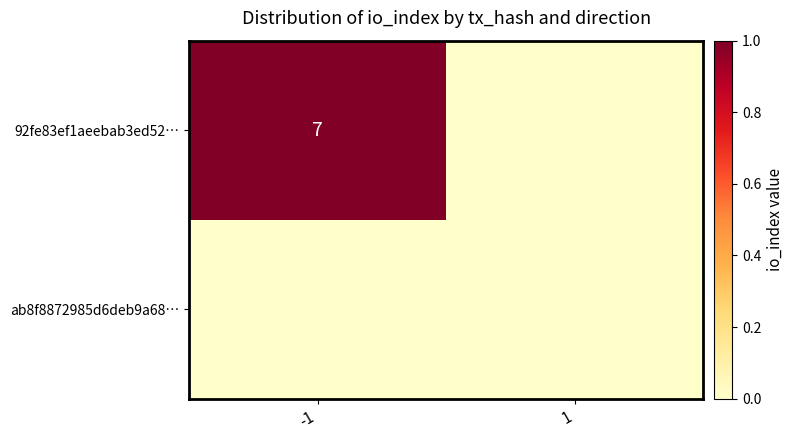

At which category does the chart reach its peak across all series?

-1